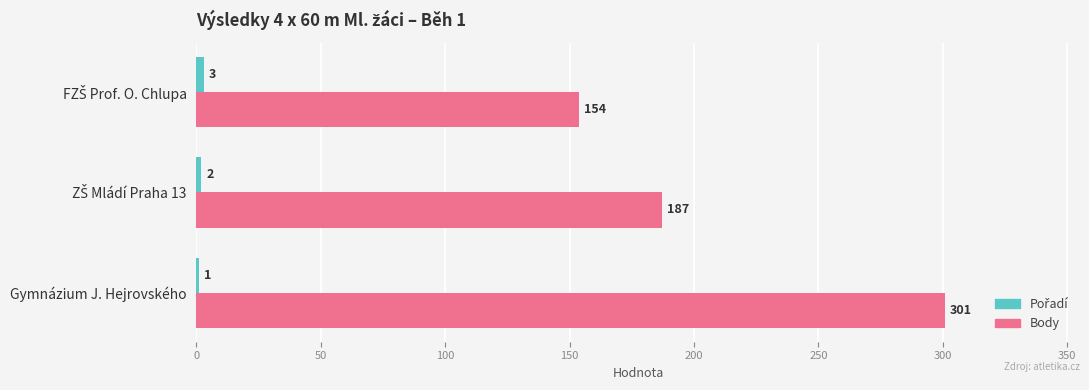

What is the highest value of the Body series?

301